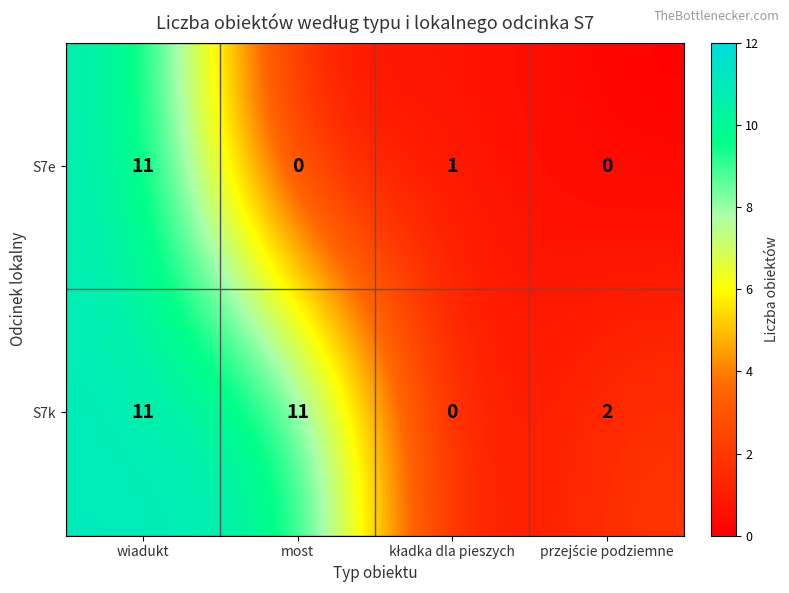

At most, list the series in order from smallest to largest.

S7e, S7k